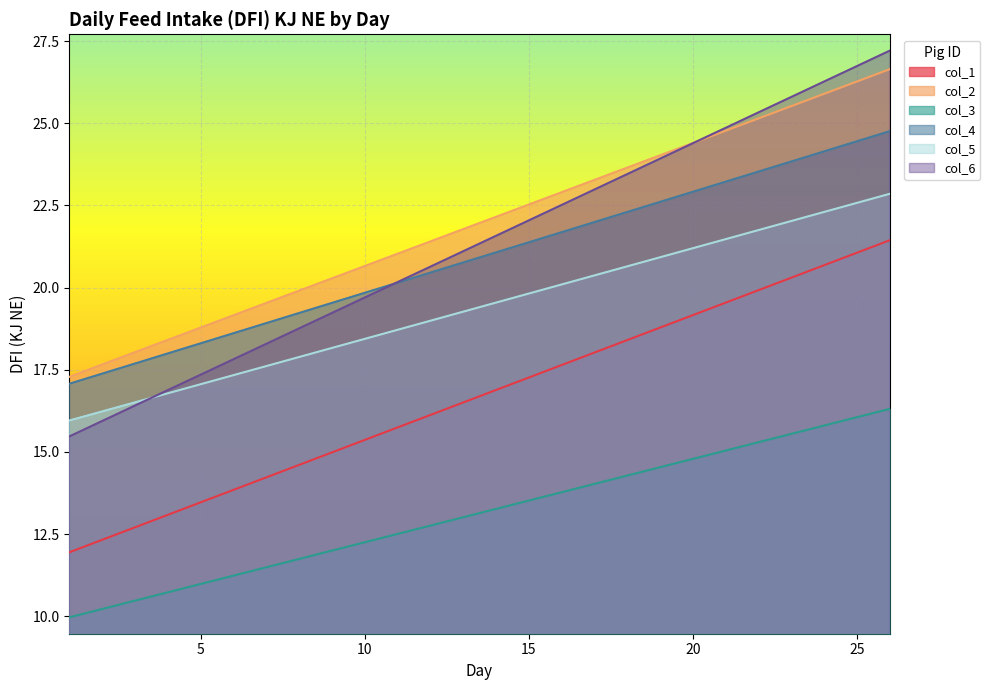

Count the number of data series in this chart.

6